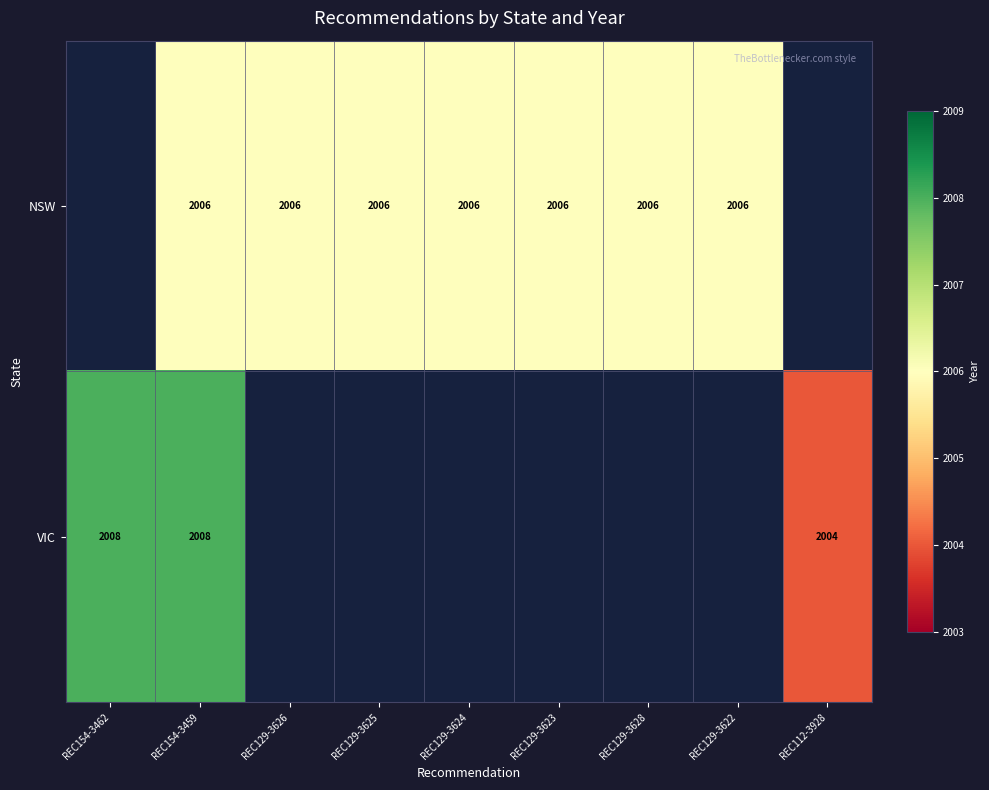

Is it true that NSW equals 694 at REC129-3623?

False